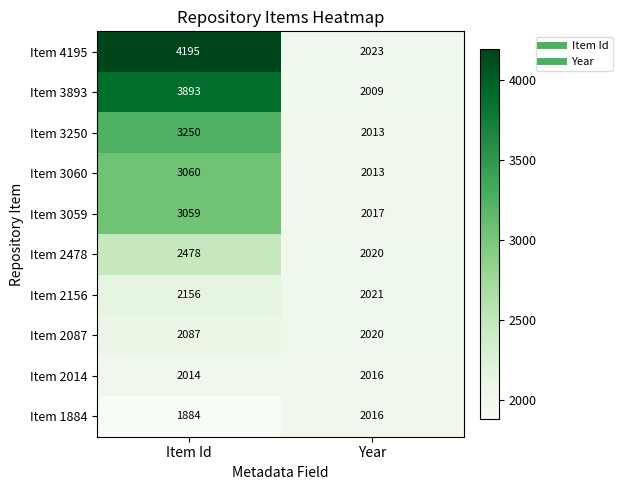

The Item 3059 series shows 2017 at Year. True or false?

True